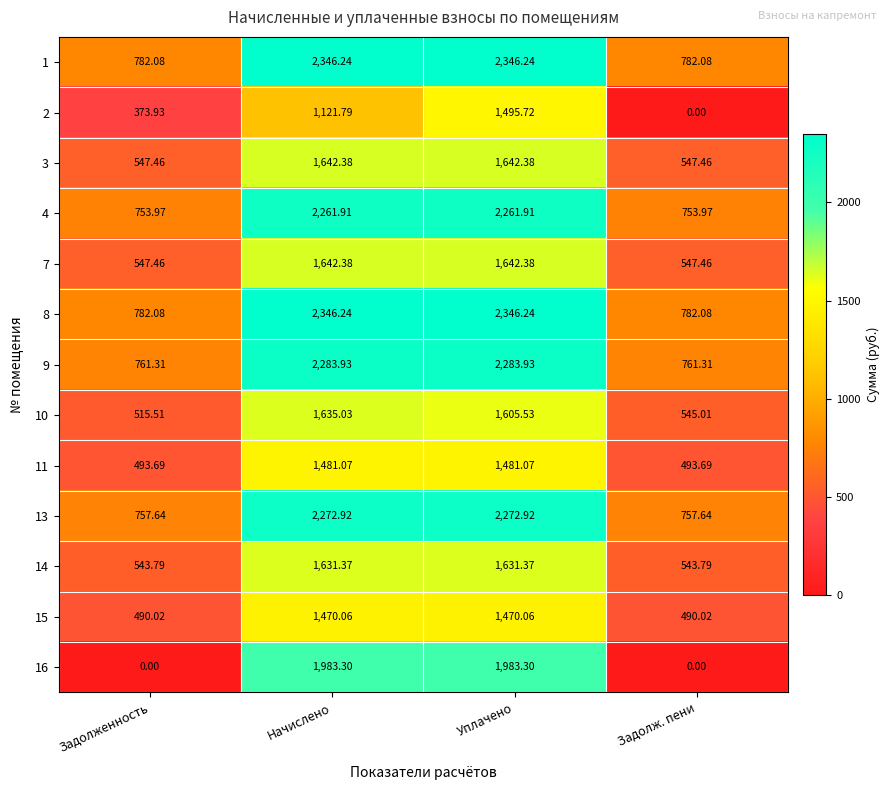

At how many categories does at least one series exceed 34?

4